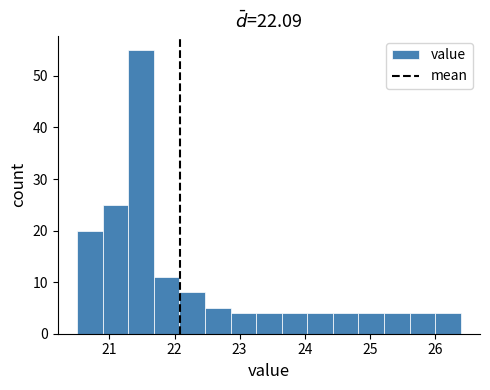

Around what value on the x-axis is the tallest bar? Give the approximate position of its centre, as read against the axis.

21.5